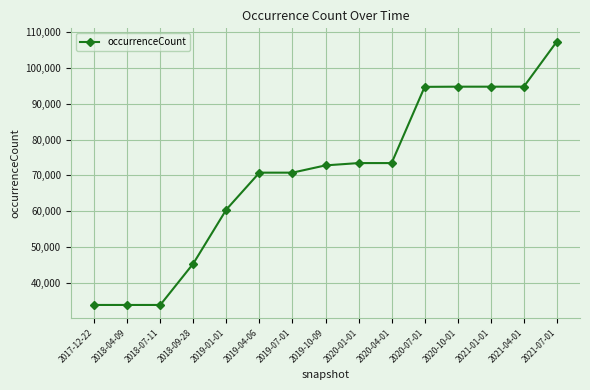

Between 2018-07-11 and 2019-10-09, which is larger?

2019-10-09